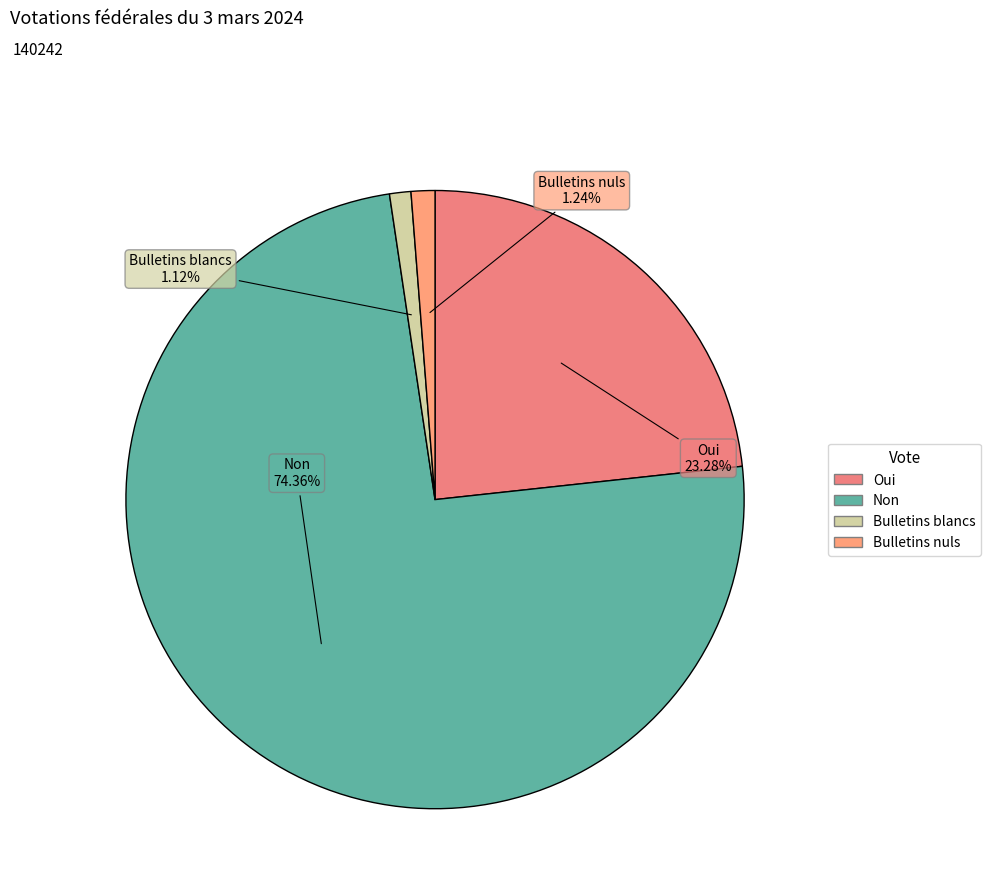

Between Oui and Bulletins nuls, which is larger?

Oui